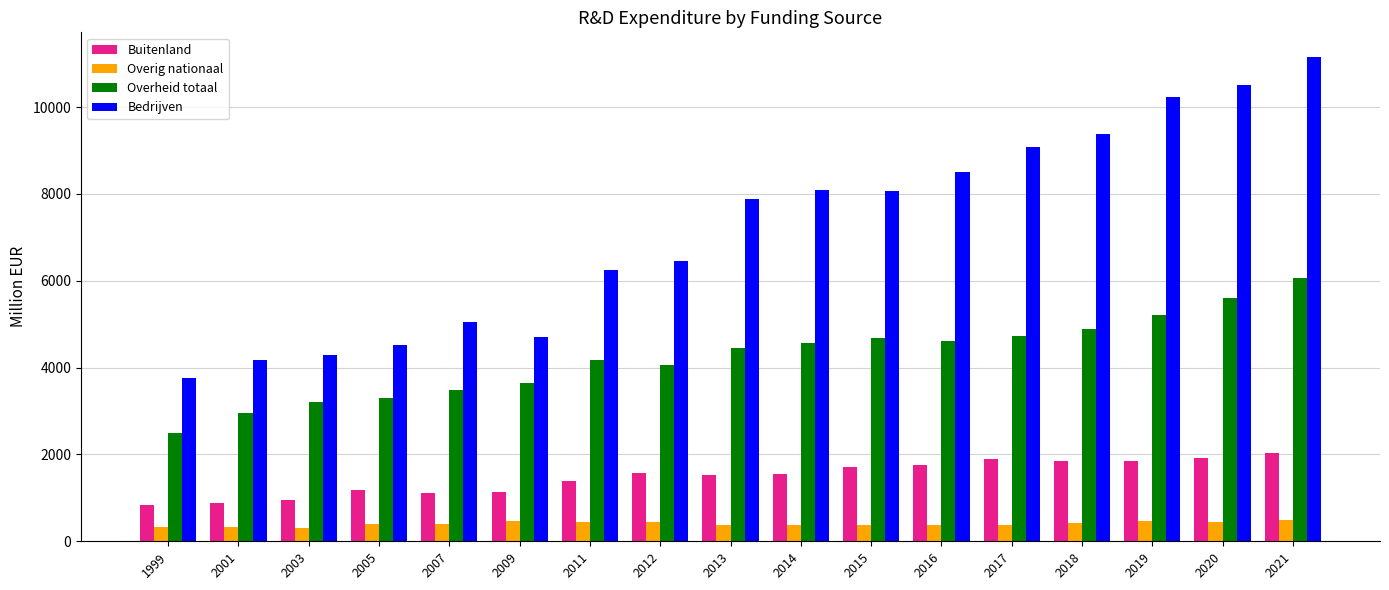

Is it true that Bedrijven equals 4300 at 2003?

True